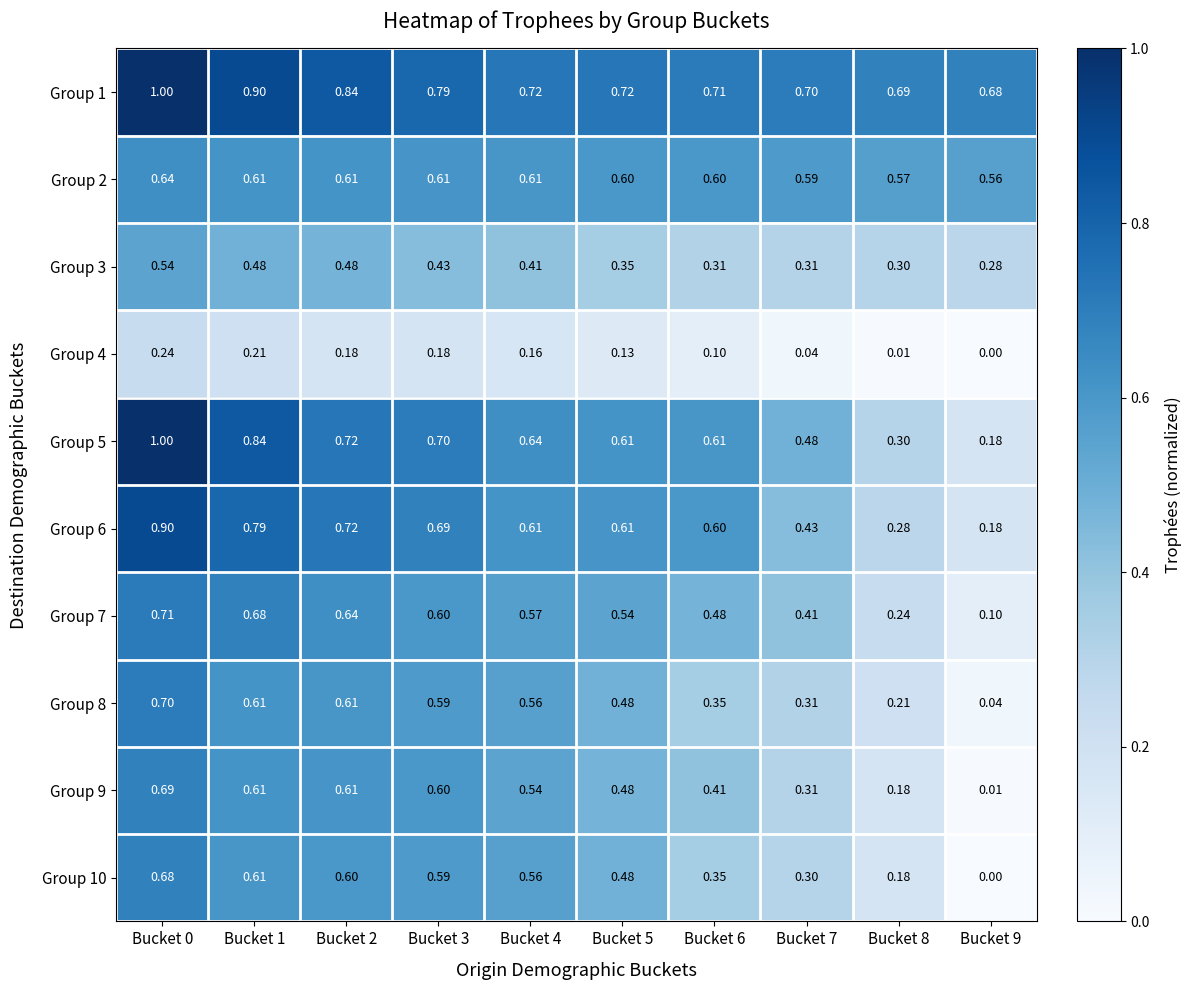

Is the value of Group 1 at Bucket 0 greater than the value of Group 3 at Bucket 1?

Yes